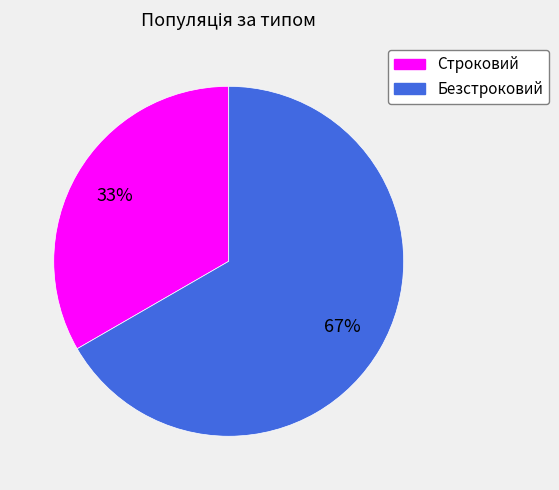

Combined, do Строковий and Безстроковий account for over 50%?

Yes